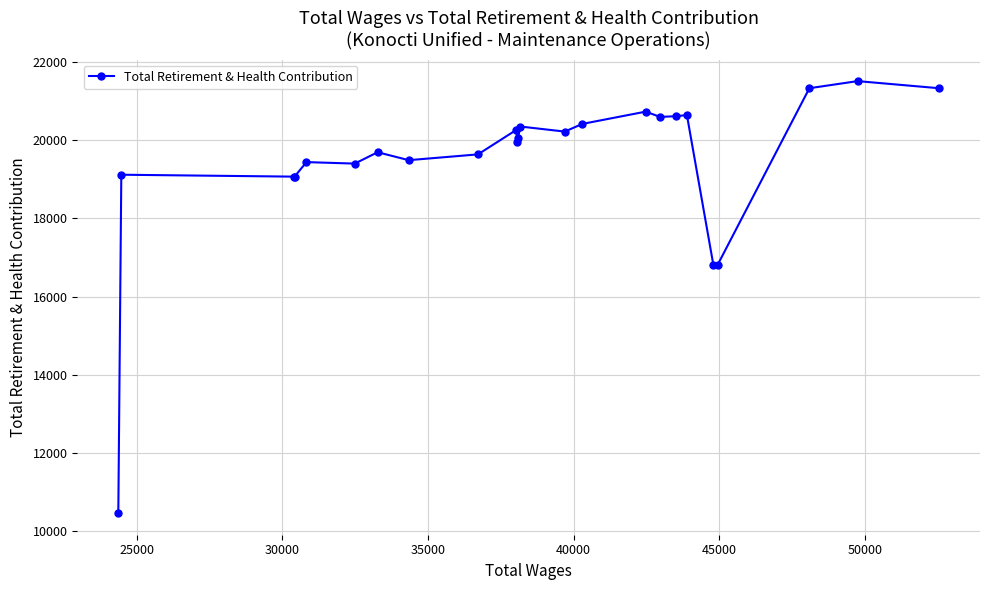

What is the difference between the second highest and second lowest values?

4522